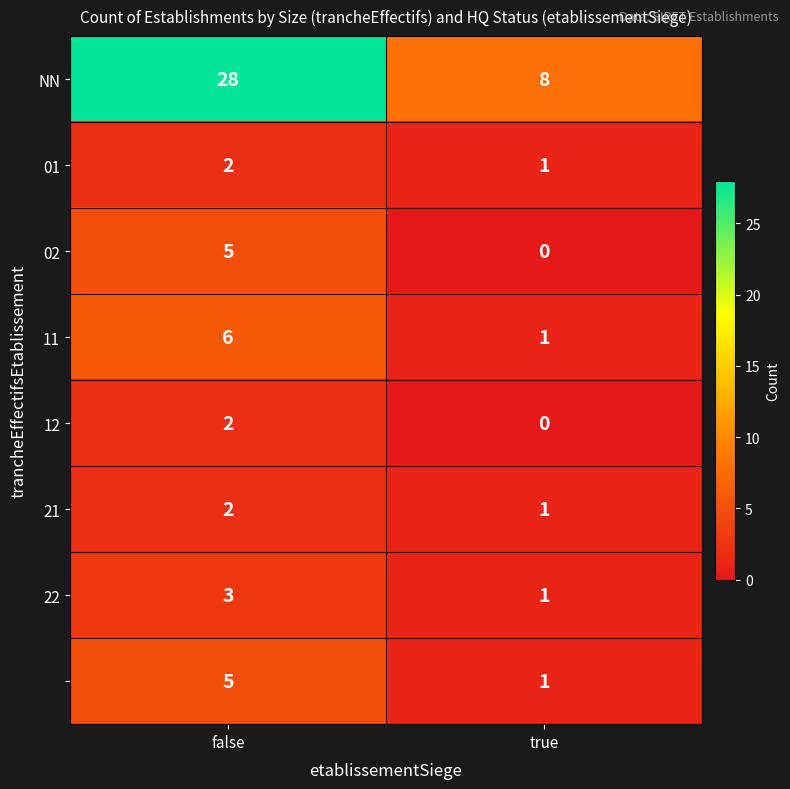

At which category is the sum across all series the highest?

false